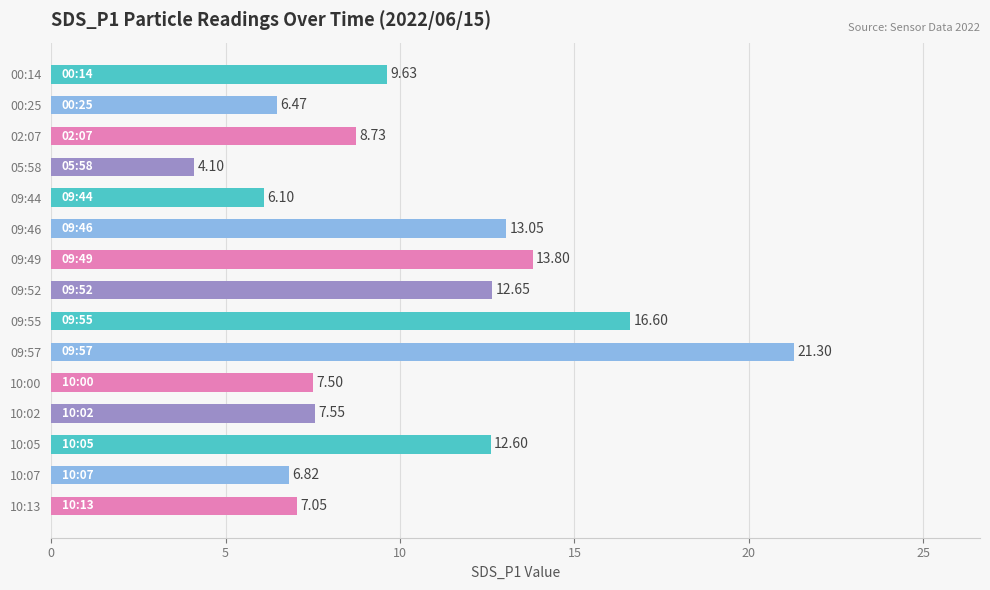

What is the sum of all values?

154.0